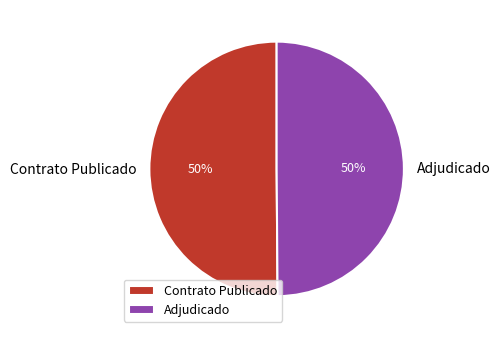

What is the ratio of the value at Adjudicado to the value at Contrato Publicado?

1.0